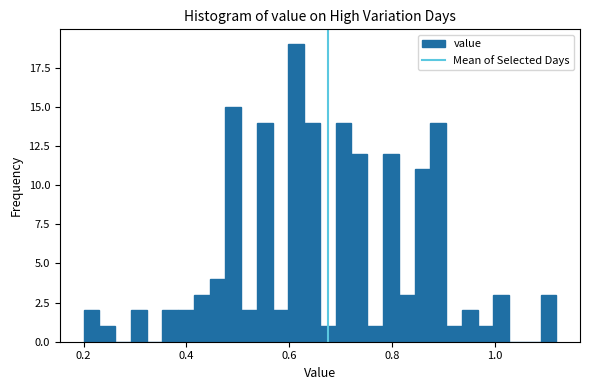

Read against the x-axis, roughly where is the centre of the tallest bar?

0.62